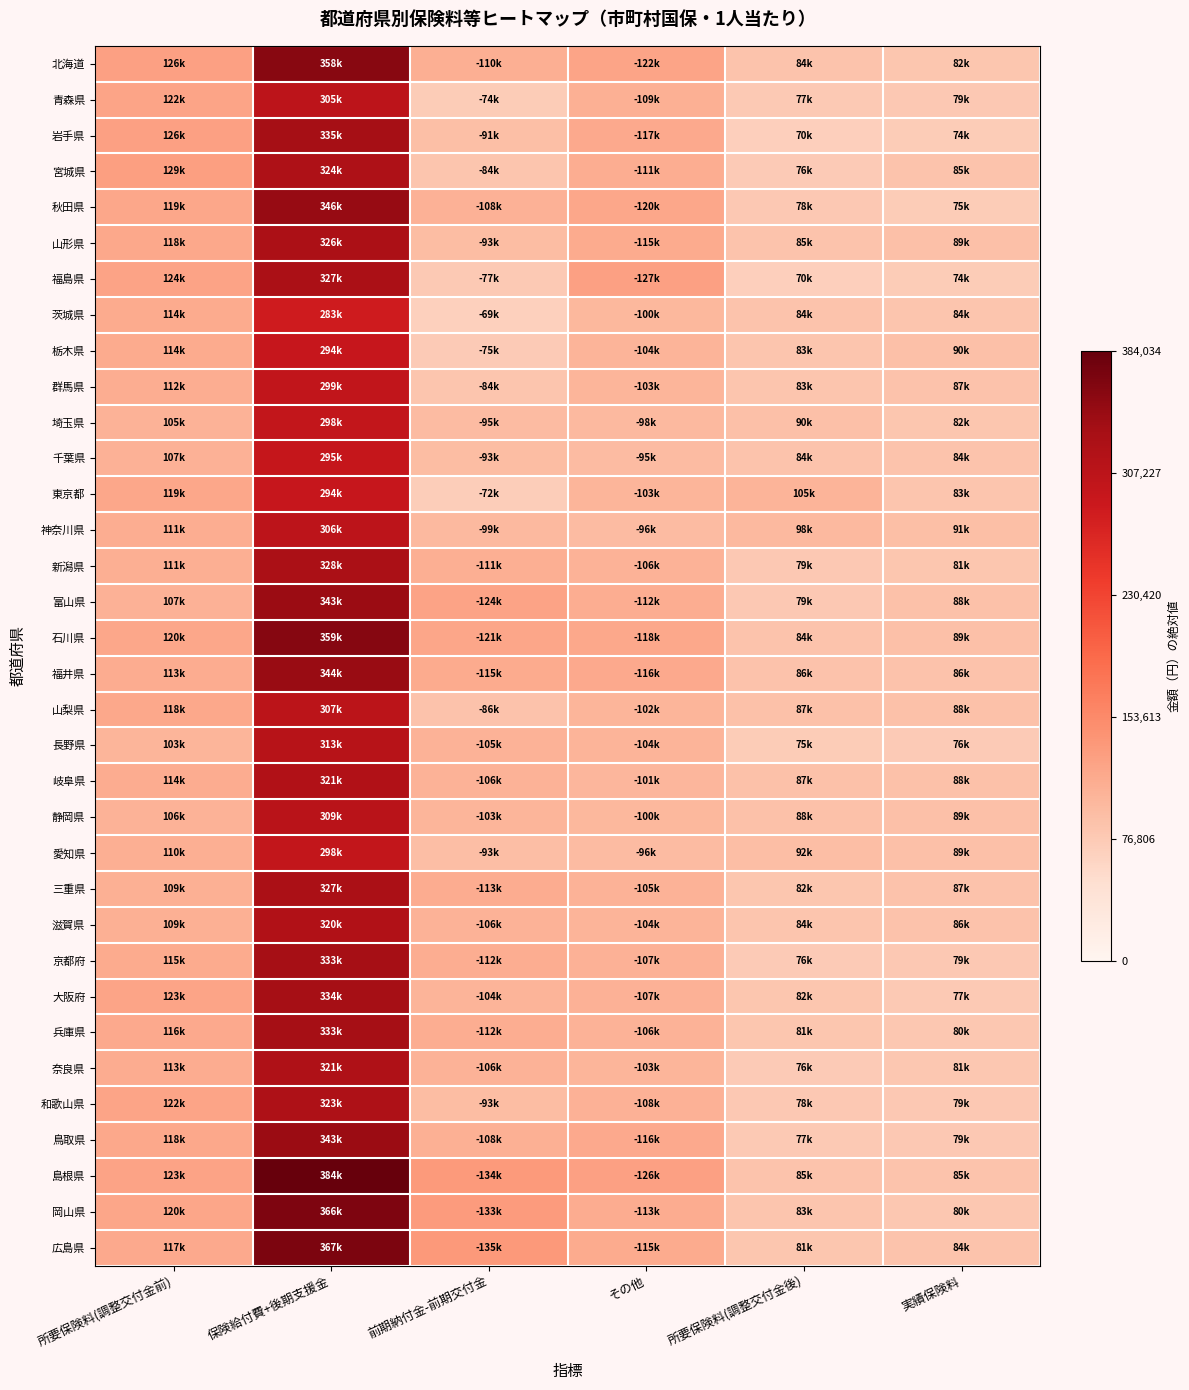

What is the spread (max minus min) of values at 実績保険料?

17348.5